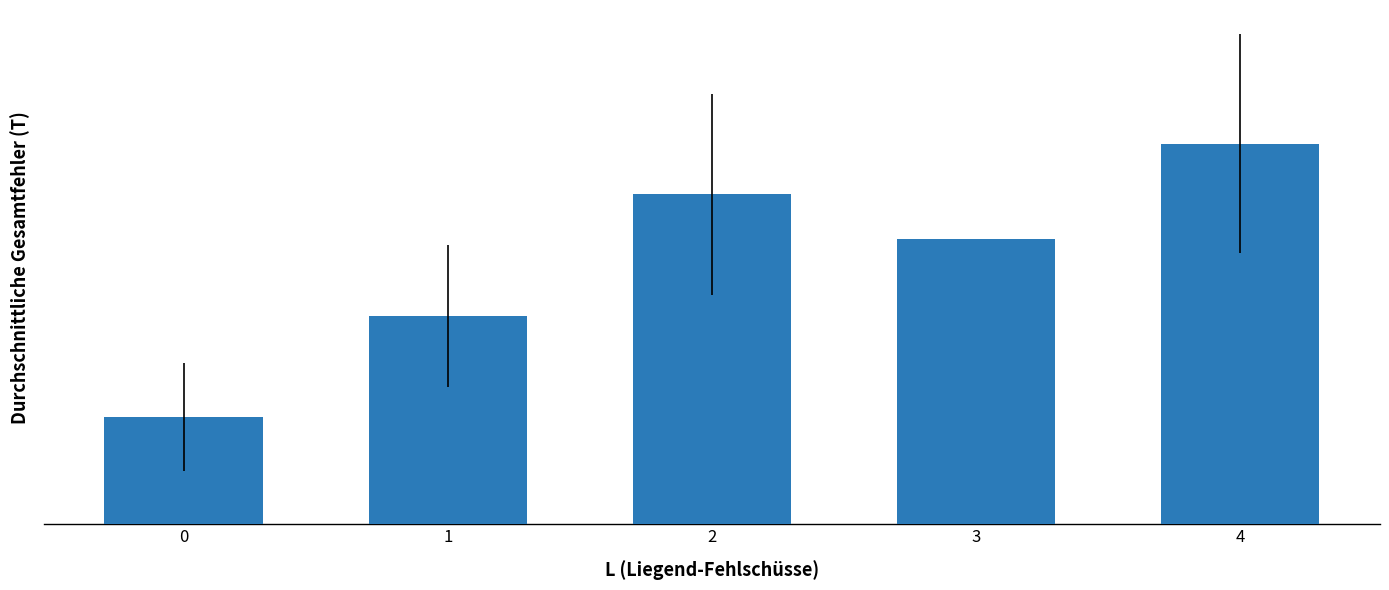

What is the average value?

3.7